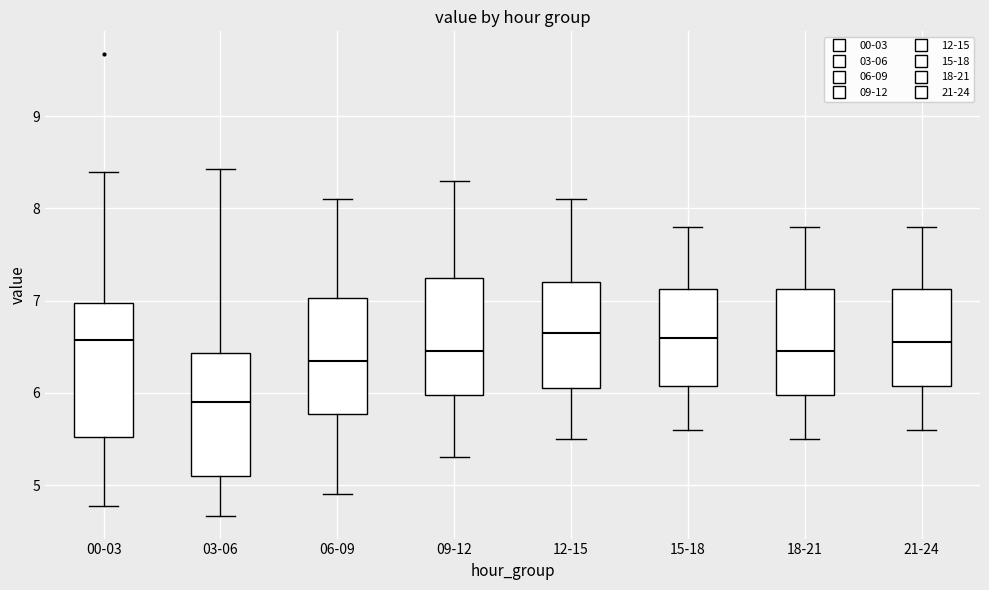

Reading left to right, transcribe this box plot: for each box, give where its median line is, the range the box spans, and where its two whiskers end, as read against the y-axis. The values are not printed on the chart, so give them approximately, as read against the axis.

00-03: median 6.6, box 5.5 to 7.0, whiskers 4.8 to 8.4
03-06: median 5.9, box 5.1 to 6.4, whiskers 4.7 to 8.4
06-09: median 6.4, box 5.8 to 7.0, whiskers 4.9 to 8.1
09-12: median 6.5, box 6.0 to 7.3, whiskers 5.3 to 8.3
12-15: median 6.7, box 6.1 to 7.2, whiskers 5.5 to 8.1
15-18: median 6.6, box 6.1 to 7.1, whiskers 5.6 to 7.8
18-21: median 6.5, box 6.0 to 7.1, whiskers 5.5 to 7.8
21-24: median 6.6, box 6.1 to 7.1, whiskers 5.6 to 7.8